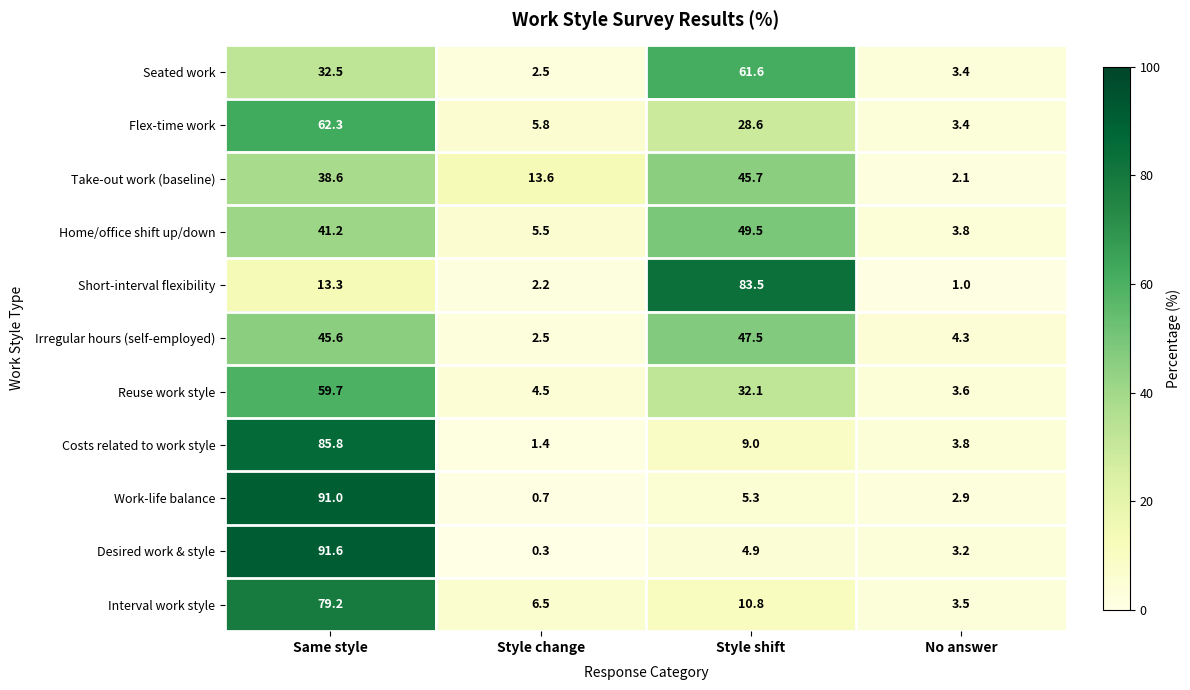

What is the total value across all series at Style change?

45.5